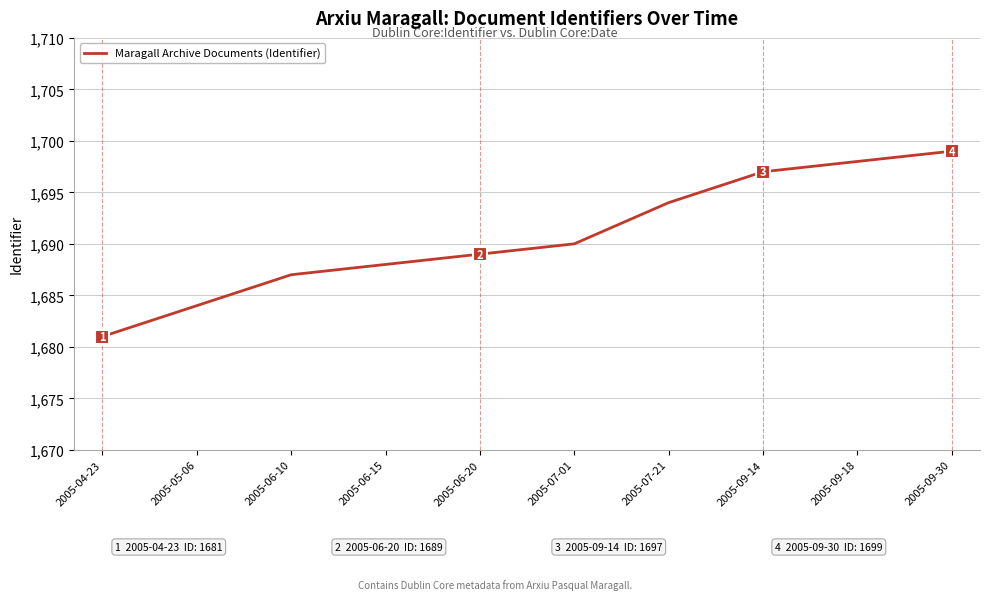

What is the sum of the values at 2005-06-10 and 2005-09-18?

3385